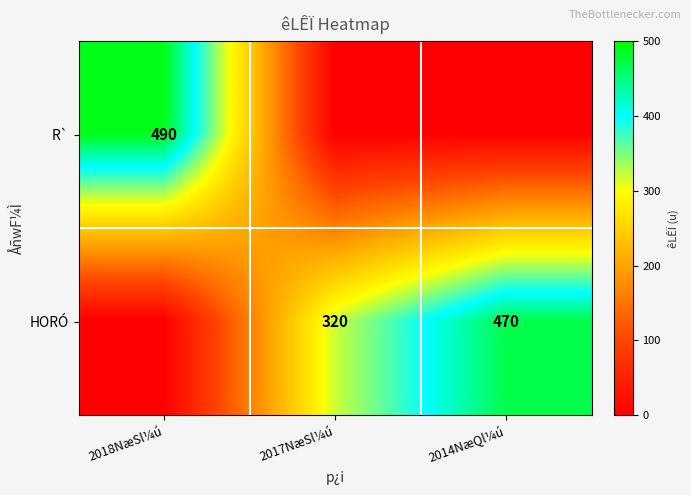

The value of HORÓ at 2017NæSl¼ú is 320. True or false?

True